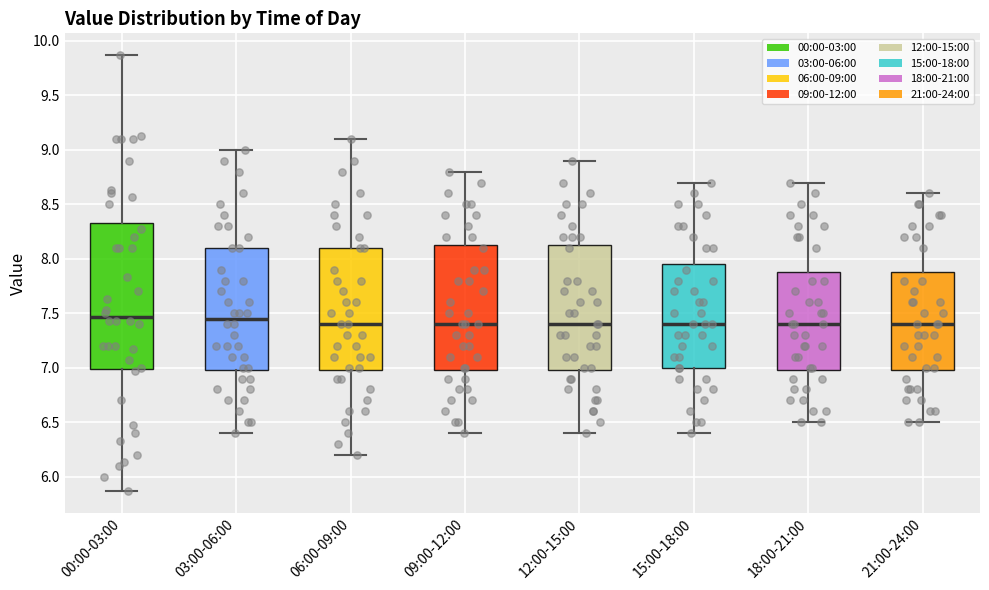

Reading left to right, transcribe this box plot: for each box, give where its median line is, the range the box spans, and where its two whiskers end, as read against the y-axis. The values are not printed on the chart, so give them approximately, as read against the axis.

00:00-03:00: median 7.45, box 7.00 to 8.35, whiskers 5.85 to 9.85
03:00-06:00: median 7.45, box 7.00 to 8.10, whiskers 6.40 to 9.00
06:00-09:00: median 7.40, box 7.00 to 8.10, whiskers 6.20 to 9.10
09:00-12:00: median 7.40, box 7.00 to 8.15, whiskers 6.40 to 8.80
12:00-15:00: median 7.40, box 7.00 to 8.15, whiskers 6.40 to 8.90
15:00-18:00: median 7.40, box 7.00 to 7.95, whiskers 6.40 to 8.70
18:00-21:00: median 7.40, box 7.00 to 7.90, whiskers 6.50 to 8.70
21:00-24:00: median 7.40, box 7.00 to 7.90, whiskers 6.50 to 8.60